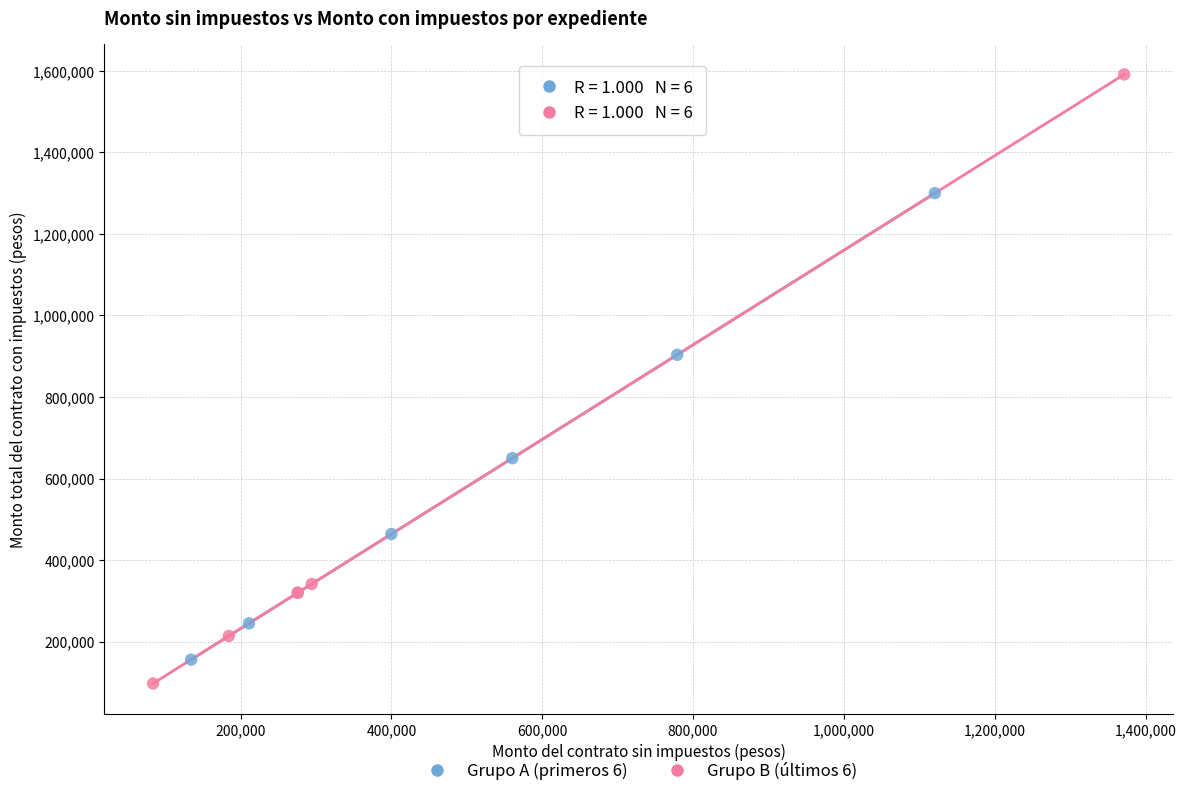

Which series contains the lowest Y value?

Grupo B (últimos 6)